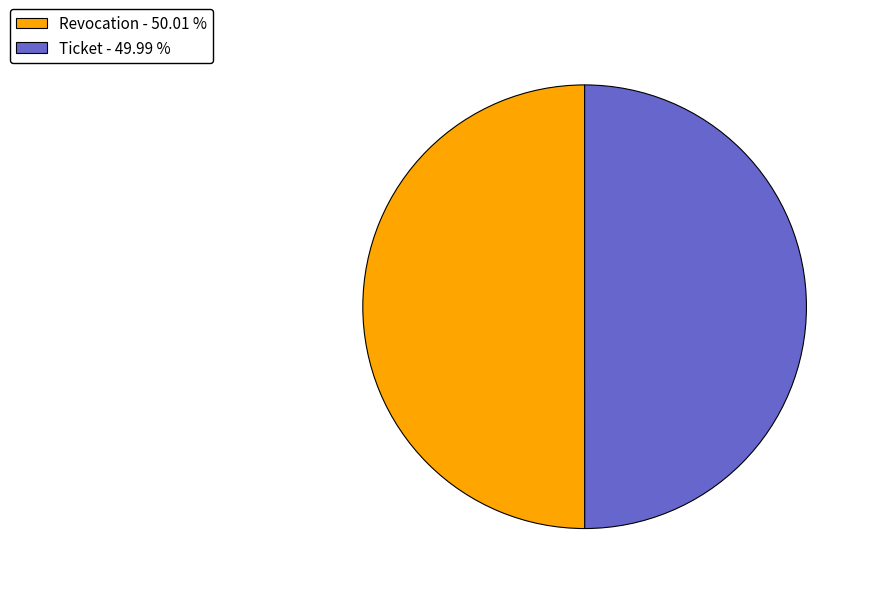

True or false: Ticket accounts for 50% of the total.

True